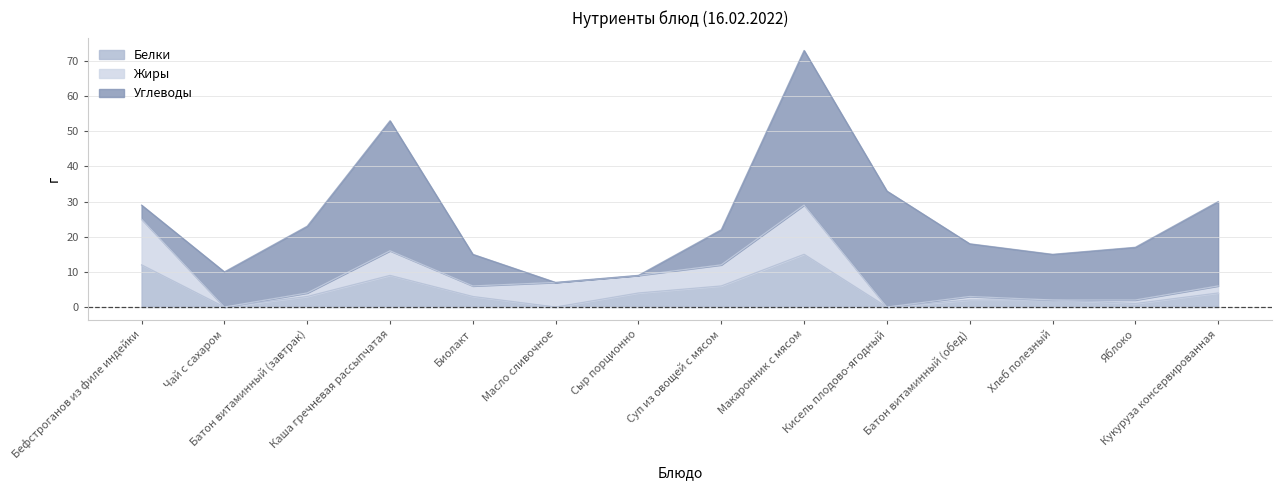

What is the label of the 8th point from the left?

Суп из овощей с мясом